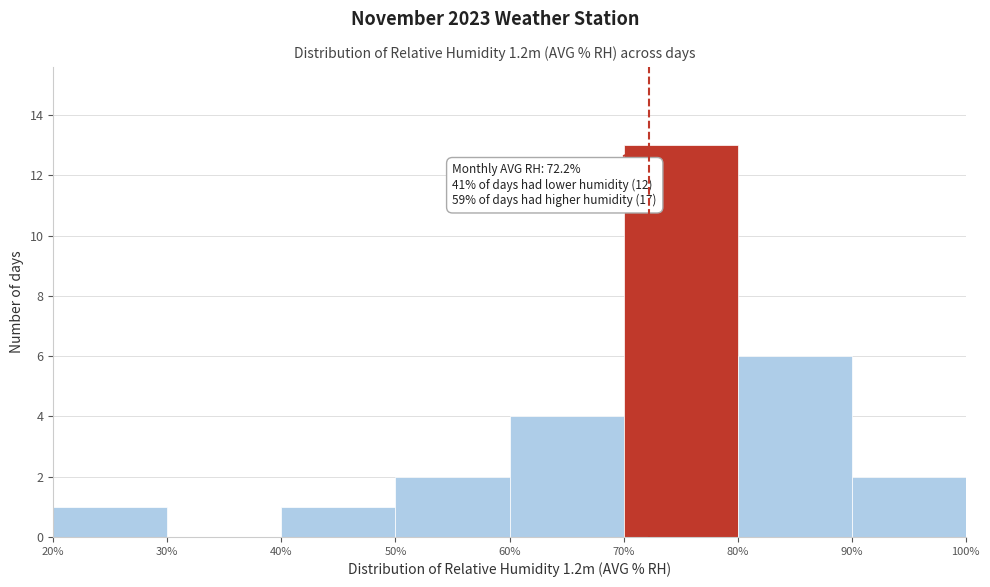

Which range on the x-axis has the tallest bar?

70% to 80%